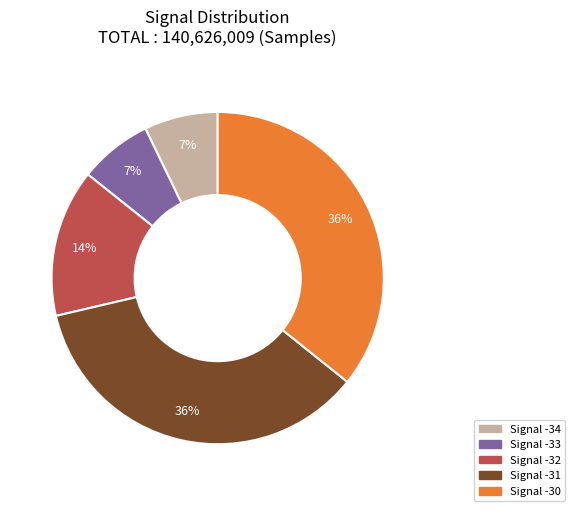

Does any single category account for the majority?

No